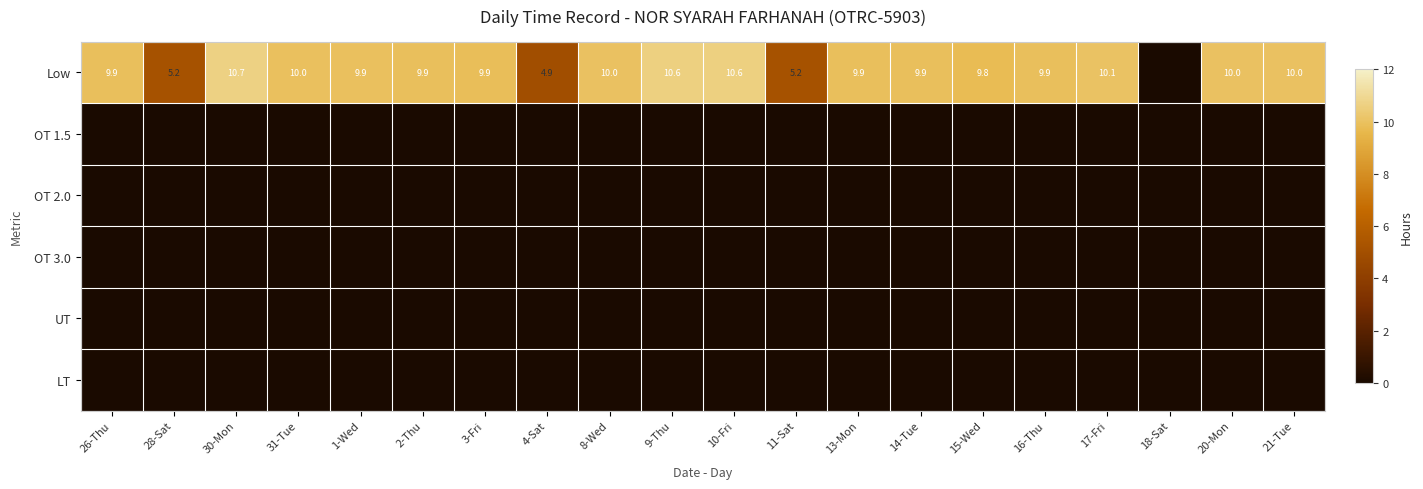

Which label corresponds to the largest value in the chart?

30-Mon